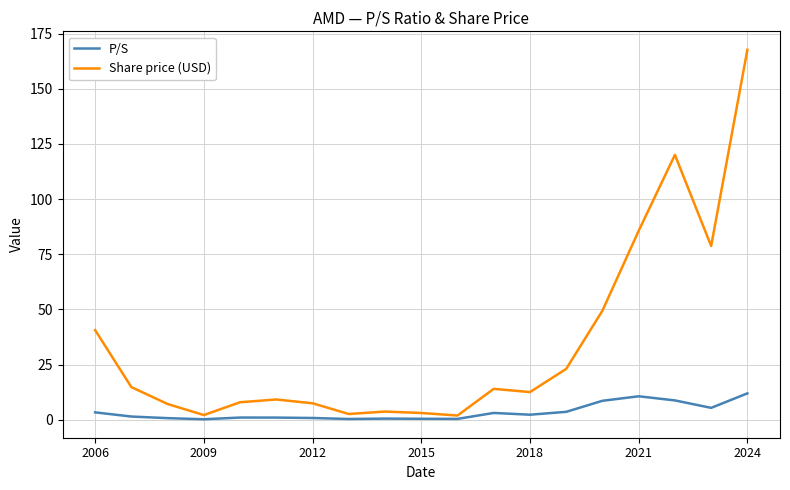

Which series has the widest spread of values?

Share price (USD)